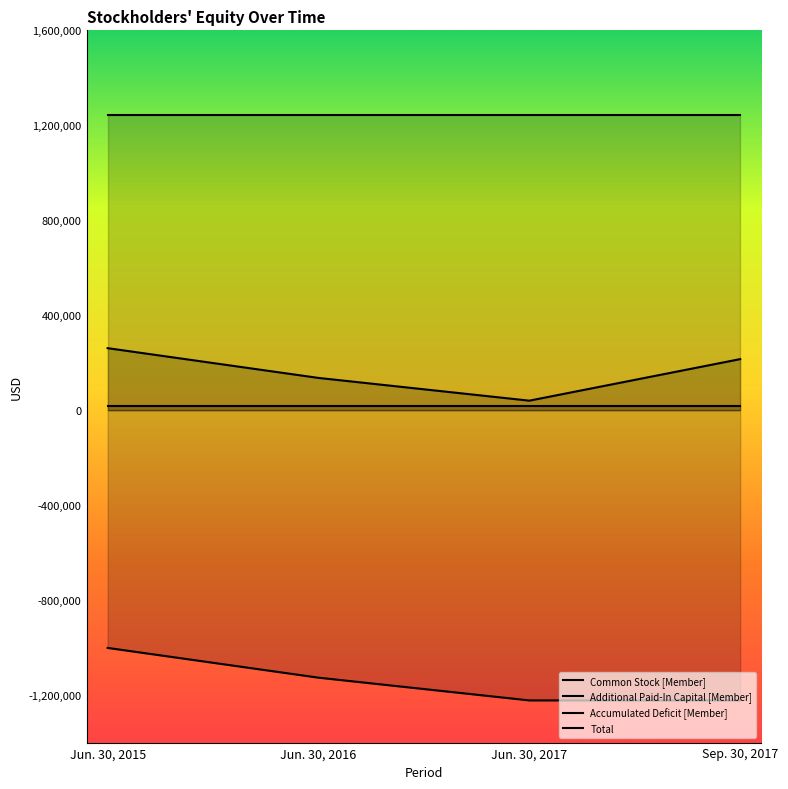

At which label does Accumulated Deficit [Member] first exceed -1126558?

Jun. 30, 2015